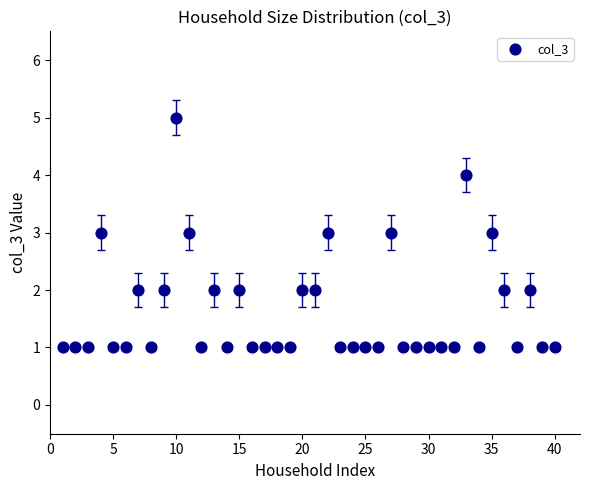

What is the range of Y values (max minus min)?

4